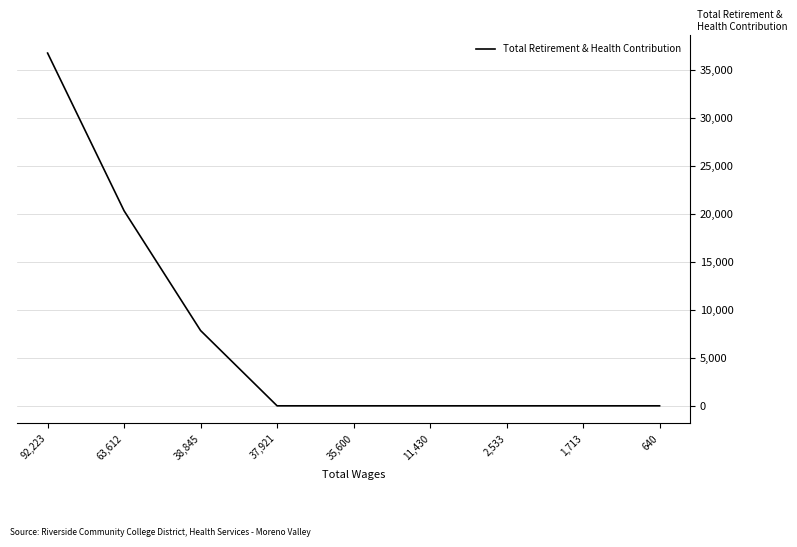

The chart shows a value of 20330 at 63,612. True or false?

True